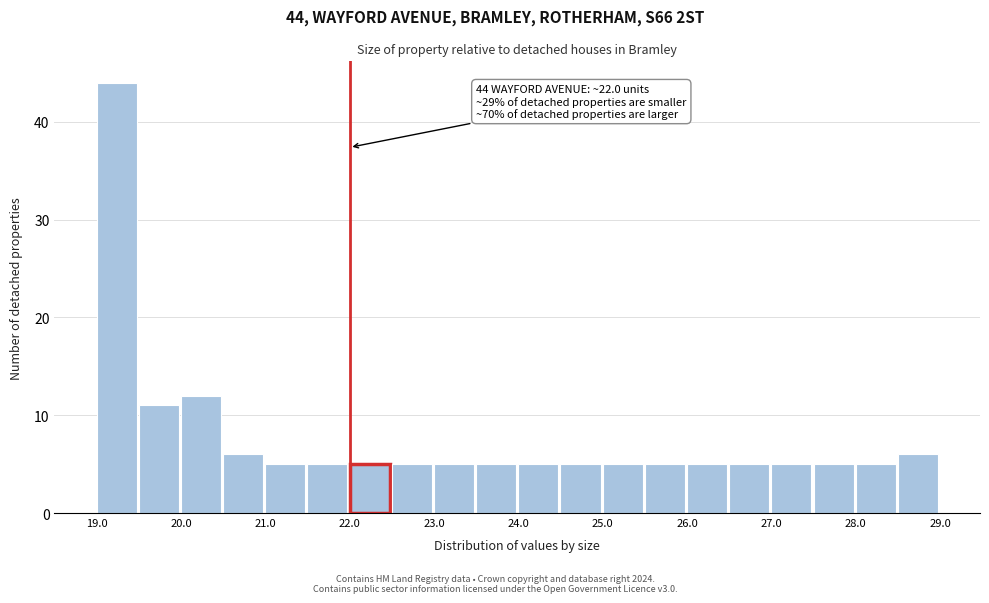

Over which range of the x-axis is the bar tallest?

19.0 to 19.5